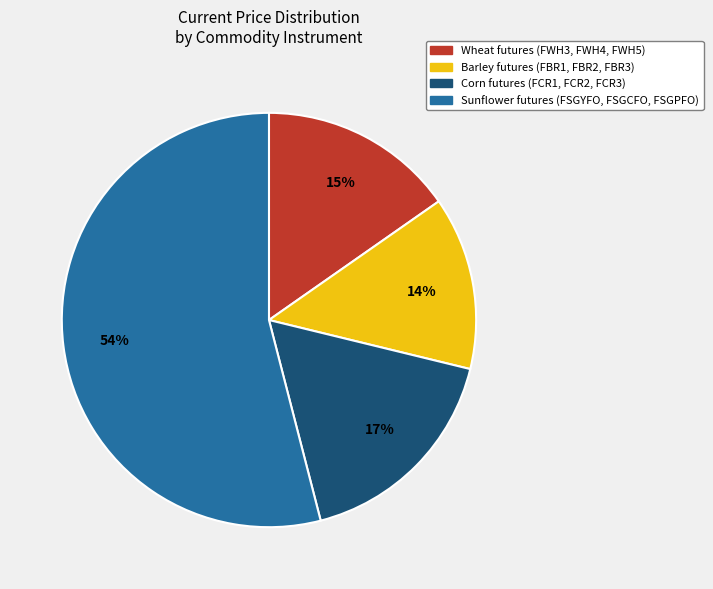

Is there a majority slice in this chart?

Yes